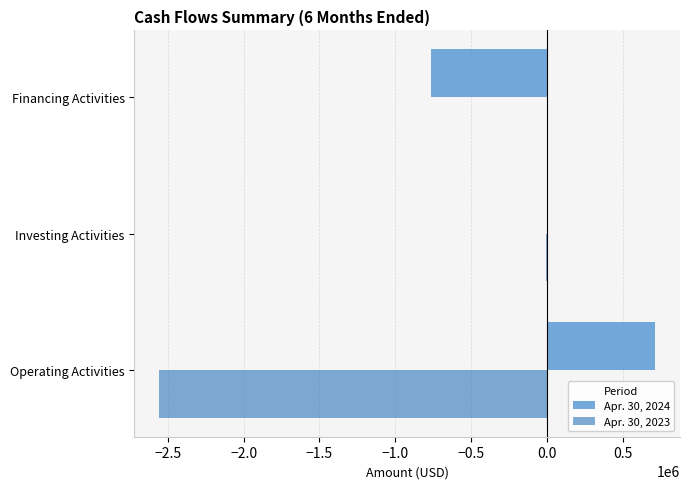

The value of Apr. 30, 2023 at Operating Activities is -3419790. True or false?

False